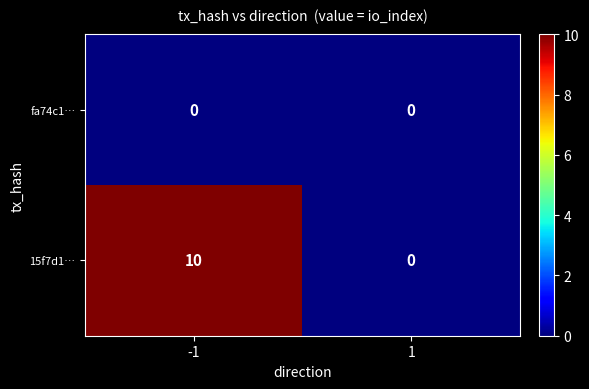

Reading right to left, extract all data points from this chart.

fa74c1…: 1=0	-1=0
15f7d1…: 1=0	-1=10